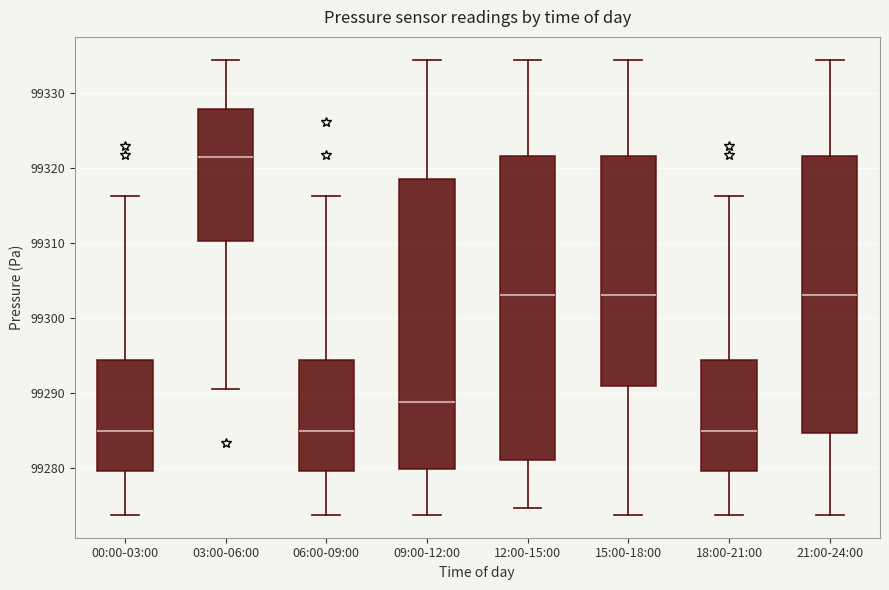

Reading left to right, read every box against the y-axis: the position of its median line, the range the box covers, and the ends of its whiskers. The values are not printed on the chart, so give them approximately, as read against the axis.

00:00-03:00: median 99285, box 99280 to 99294, whiskers 99274 to 99316
03:00-06:00: median 99321, box 99310 to 99328, whiskers 99291 to 99334
06:00-09:00: median 99285, box 99280 to 99294, whiskers 99274 to 99316
09:00-12:00: median 99289, box 99280 to 99319, whiskers 99274 to 99334
12:00-15:00: median 99303, box 99281 to 99322, whiskers 99275 to 99334
15:00-18:00: median 99303, box 99291 to 99322, whiskers 99274 to 99334
18:00-21:00: median 99285, box 99280 to 99294, whiskers 99274 to 99316
21:00-24:00: median 99303, box 99285 to 99322, whiskers 99274 to 99334